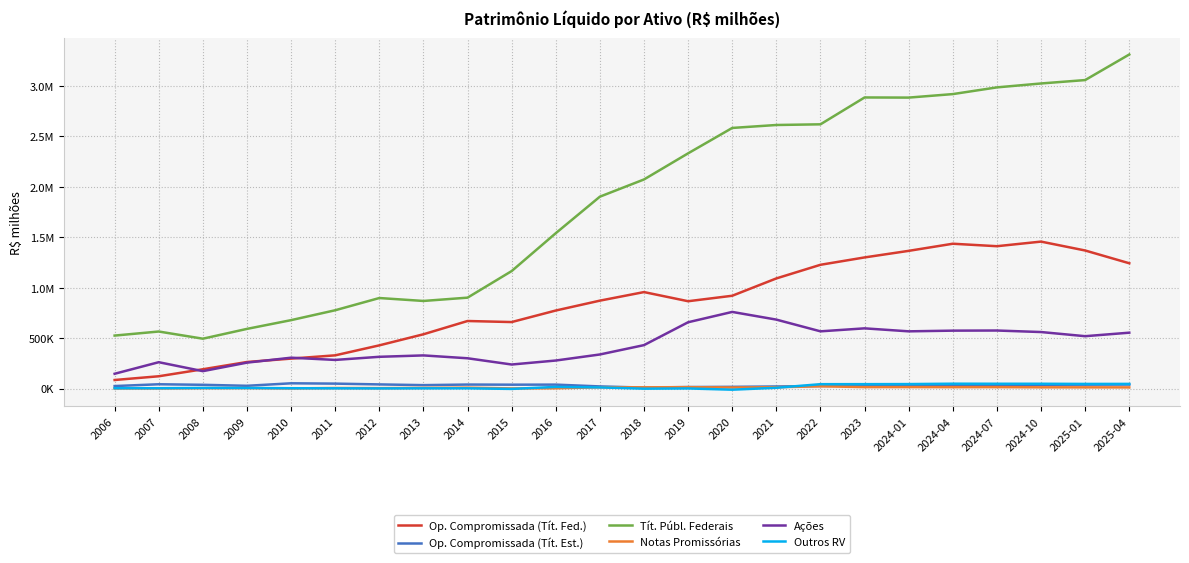

Where does the Tít. Públ. Federais series first go above 2073453?

2018